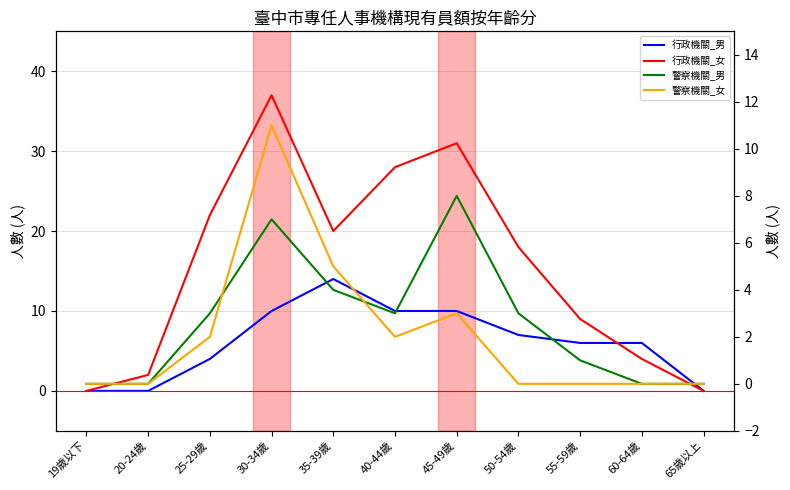

Between 20-24歲 and 65歲以上, which series saw the biggest shift?

行政機關_女